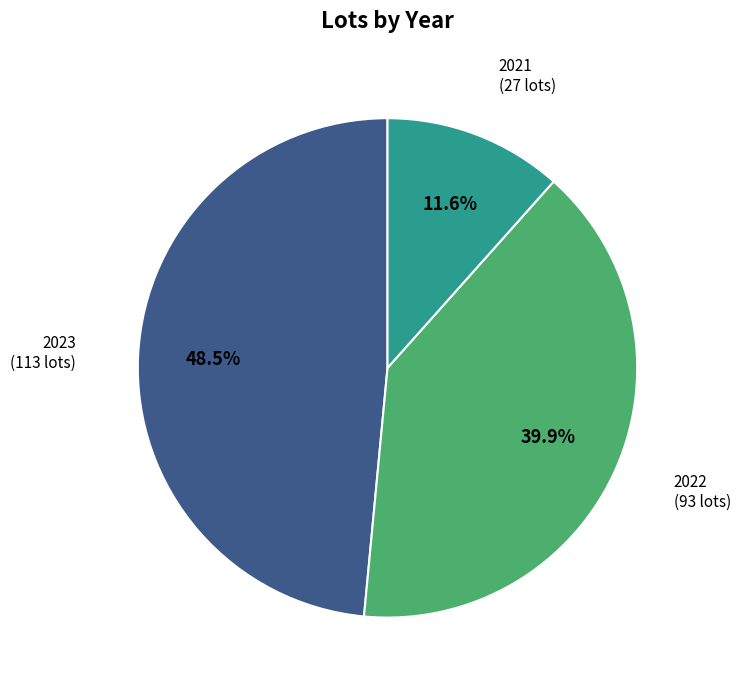

To the nearest percent, what is the combined percentage of 2022 and 2023?

88%